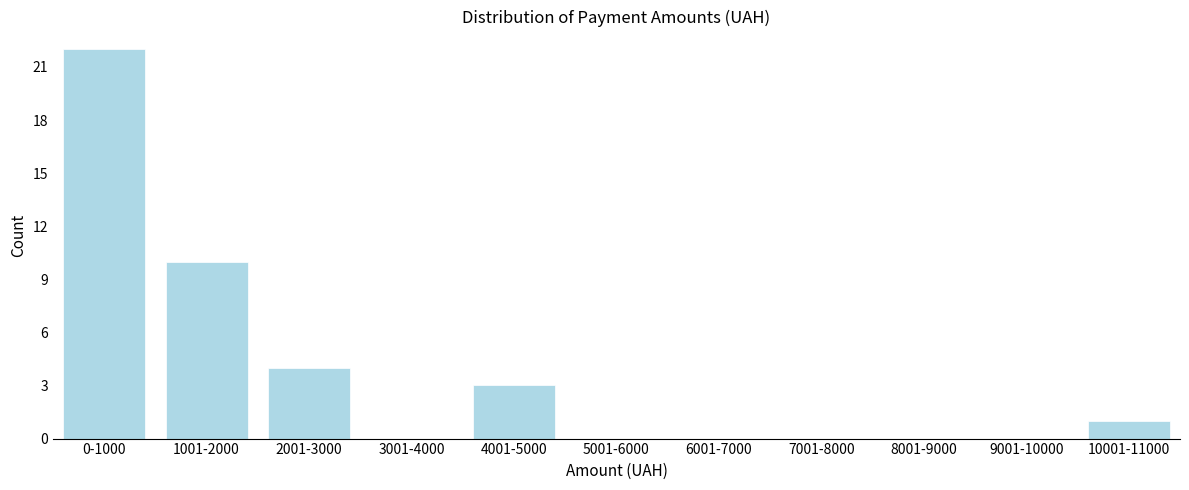

Reading left to right, transcribe all the data shown in this chart.

0-1000=22	1001-2000=10	2001-3000=4	3001-4000=0	4001-5000=3	5001-6000=0	6001-7000=0	7001-8000=0	8001-9000=0	9001-10000=0	10001-11000=1